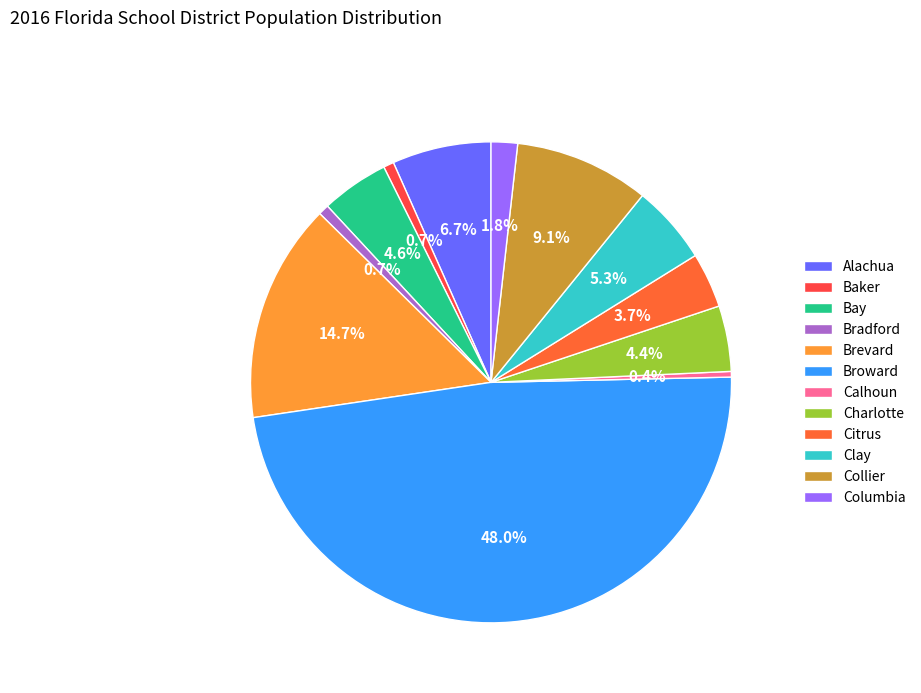

Combined, what portion of the pie is Baker and Collier?

9.8%